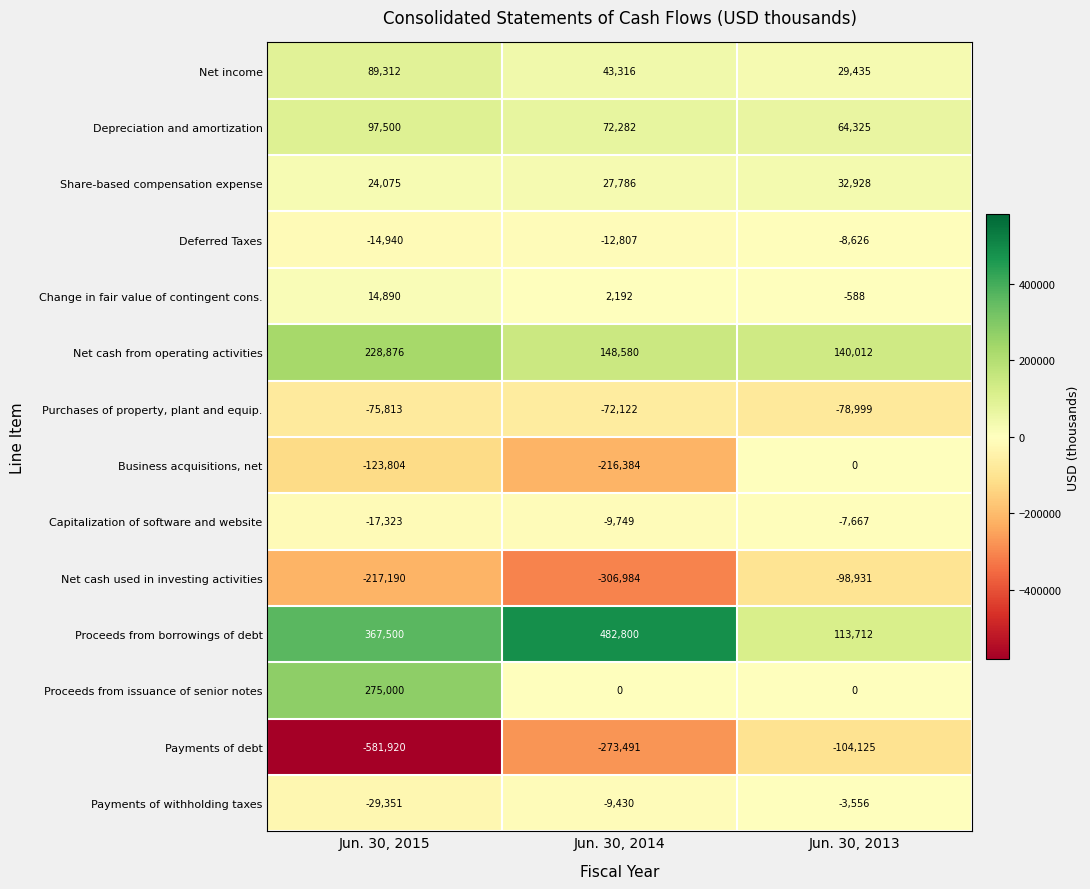

What is the spread (max minus min) of values at Jun. 30, 2013?

244137